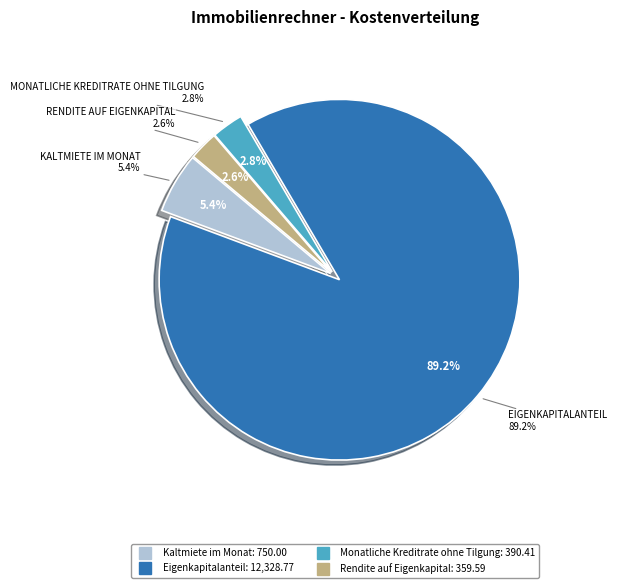

Which has a higher value, Kaltmiete im Monat or Eigenkapitalanteil?

Eigenkapitalanteil